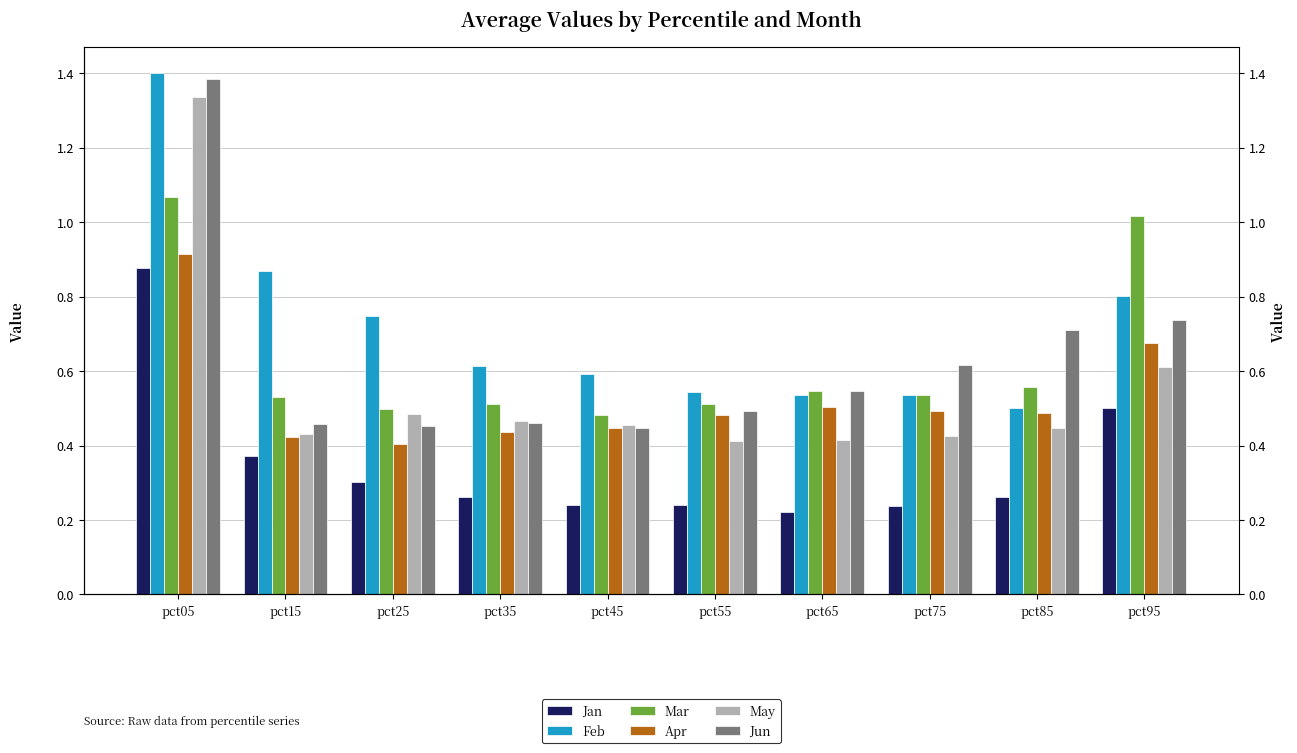

Which series changed the most between pct35 and pct95?

Mar